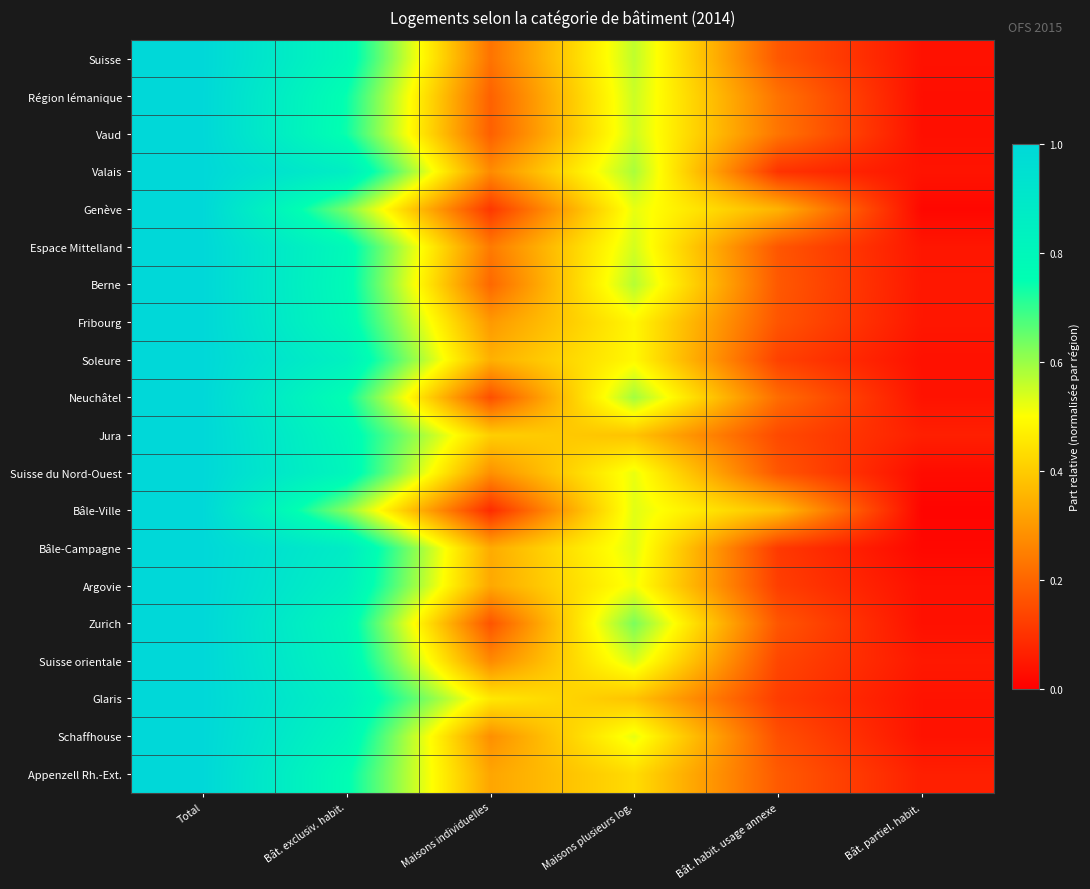

Between Maisons plusieurs log. and Bât. partiel. habit., which is larger?

Maisons plusieurs log.